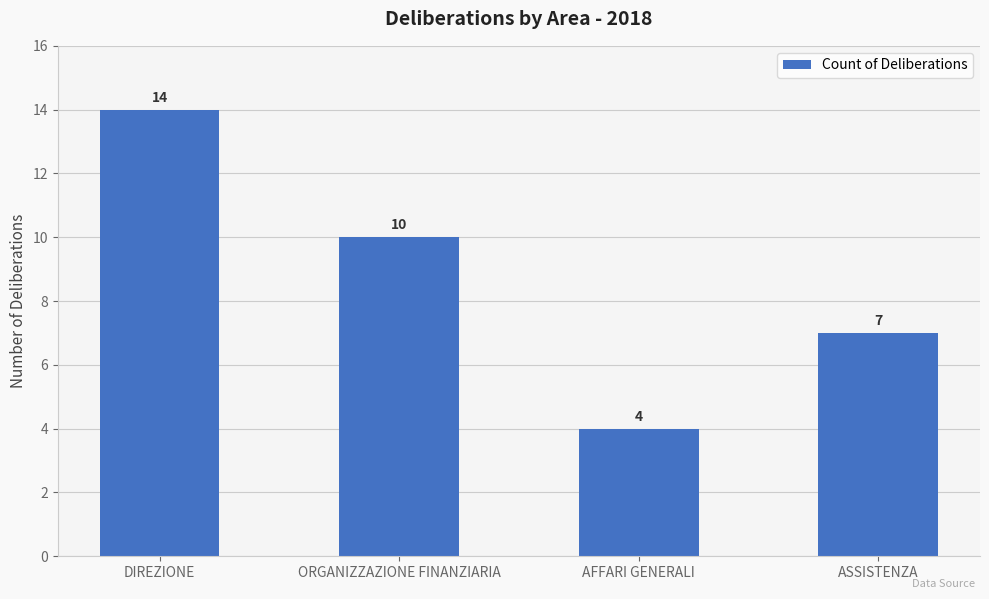

Rank the categories by value from lowest to highest.

AFFARI GENERALI, ASSISTENZA, ORGANIZZAZIONE FINANZIARIA, DIREZIONE